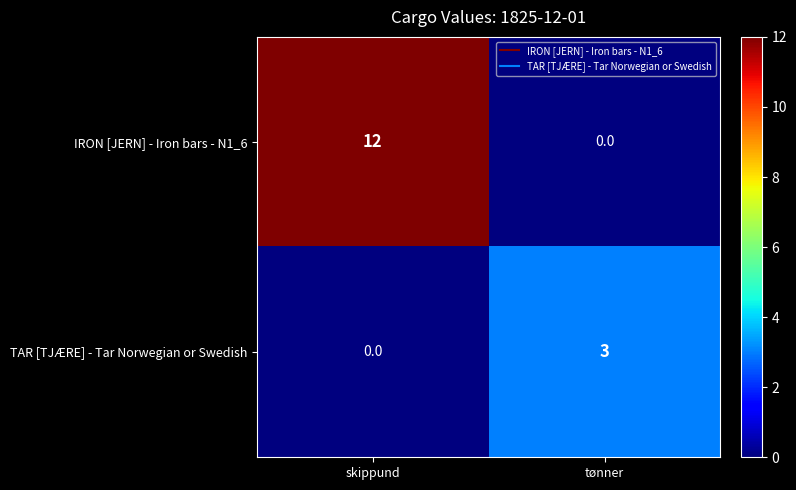

The value of IRON [JERN] - Iron bars - N1_6 at tønner is -5. True or false?

False